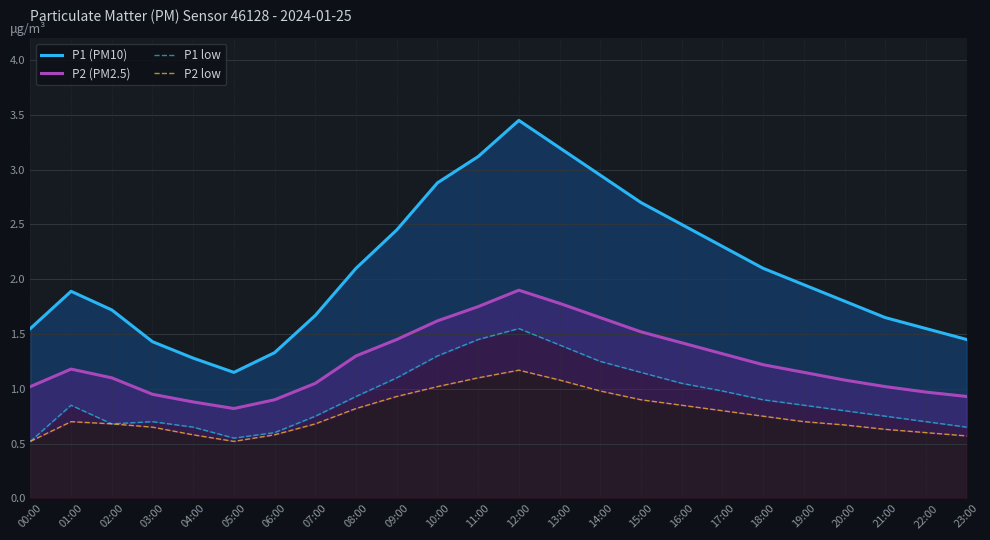

Reading right to left, what are all the values shown in this chart?

P1 (PM10): 1.4	1.6	1.6	1.8	1.9	2.1	2.3	2.5	2.7	3.0	3.2	3.5	3.1	2.9	2.5	2.1	1.7	1.3	1.1	1.3	1.4	1.7	1.9	1.6
P2 (PM2.5): 0.9	1.0	1.0	1.1	1.1	1.2	1.3	1.4	1.5	1.6	1.8	1.9	1.8	1.6	1.4	1.3	1.1	0.9	0.8	0.9	0.9	1.1	1.2	1.0
P1 low: 0.7	0.7	0.8	0.8	0.8	0.9	1.0	1.1	1.1	1.2	1.4	1.6	1.4	1.3	1.1	0.9	0.8	0.6	0.6	0.7	0.7	0.7	0.8	0.5
P2 low: 0.6	0.6	0.6	0.7	0.7	0.8	0.8	0.8	0.9	1.0	1.1	1.2	1.1	1.0	0.9	0.8	0.7	0.6	0.5	0.6	0.7	0.7	0.7	0.5